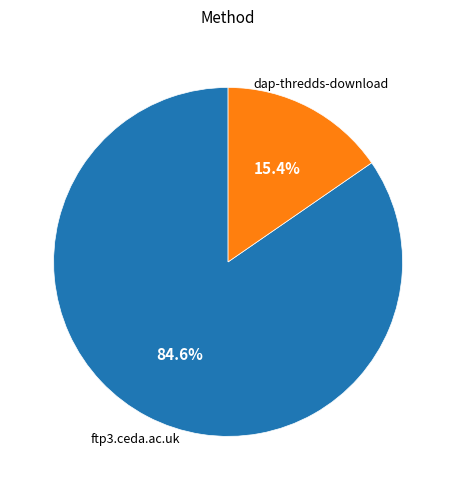

Is there any slice that represents more than half of the pie?

Yes